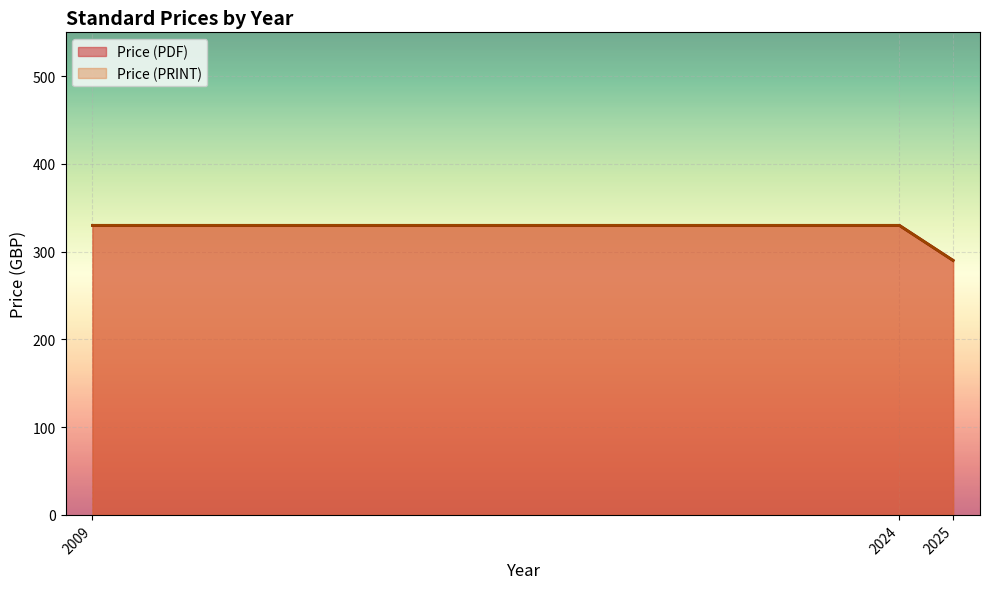

Does the chart display data point markers on the line(s)?

No